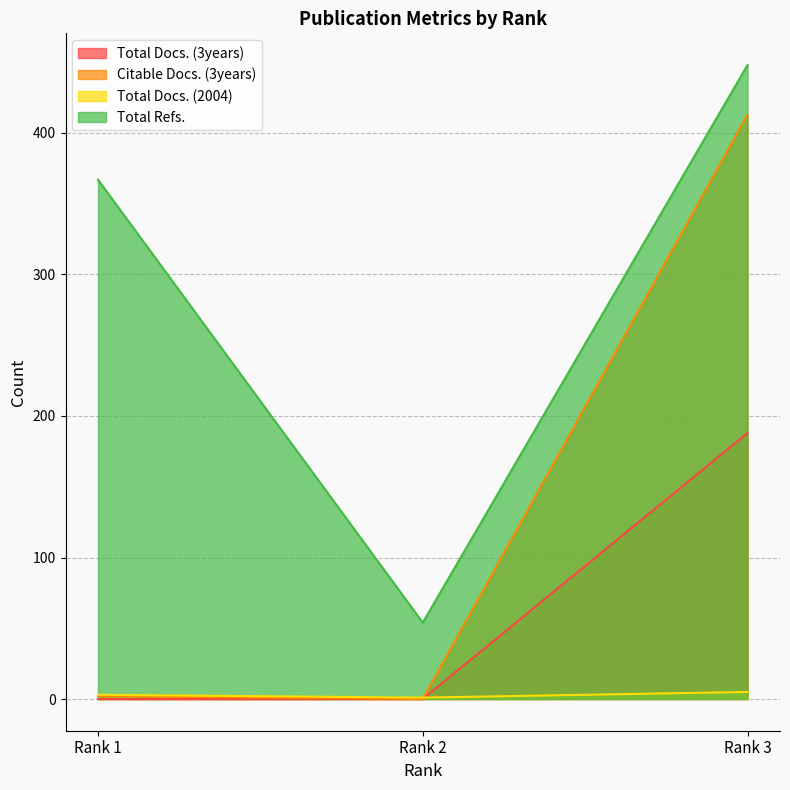

What is the spread (max minus min) of values at Rank 2?

54